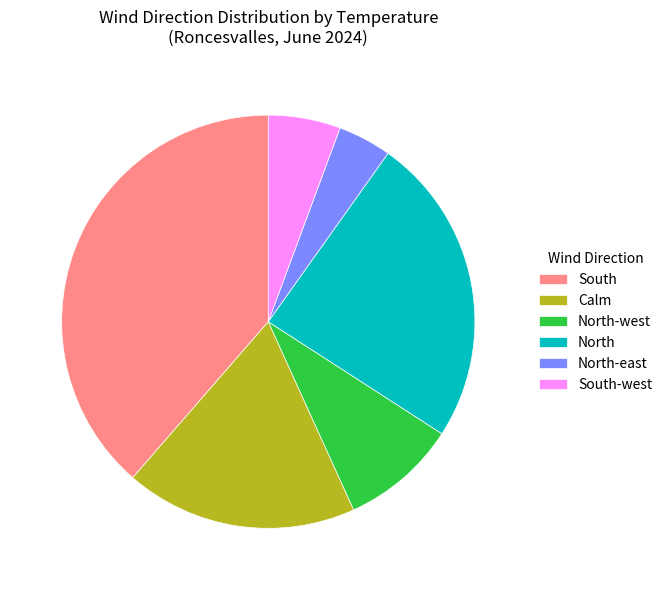

Which category has the biggest portion of the pie?

South